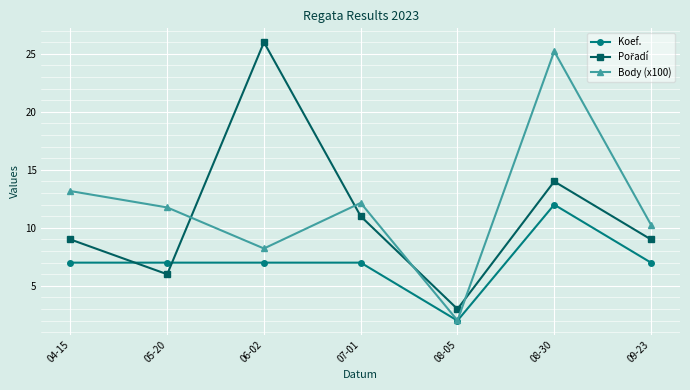

How many Koef. values are between 7 and 8?

5